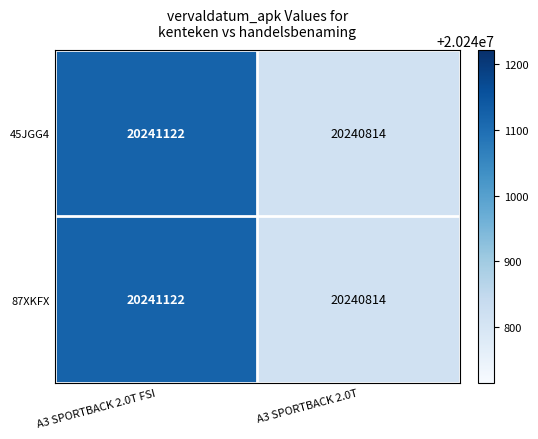

What is the approximate value of 45JGG4 at A3 SPORTBACK 2.0T FSI, to the nearest 10?

20241120